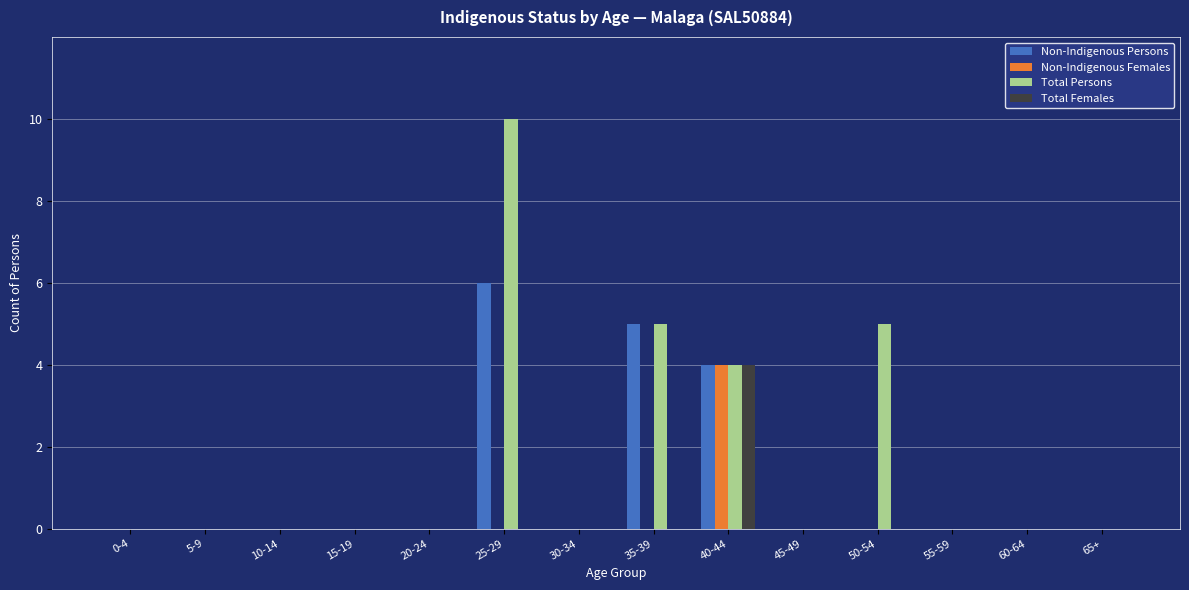

At which category does the chart reach its peak across all series?

25-29